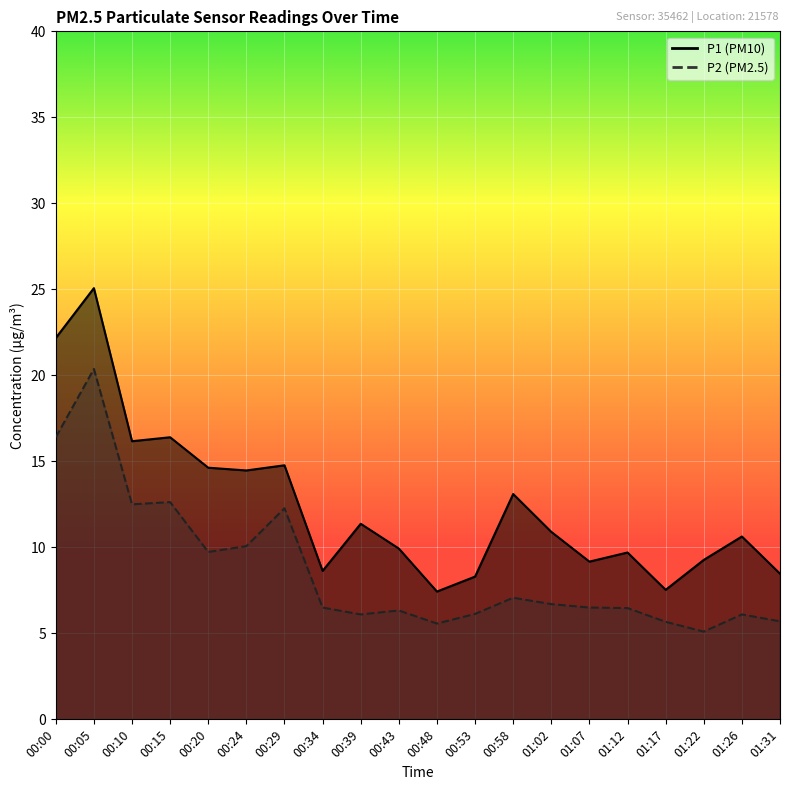

What is the label of the 11th point from the left?

00:48